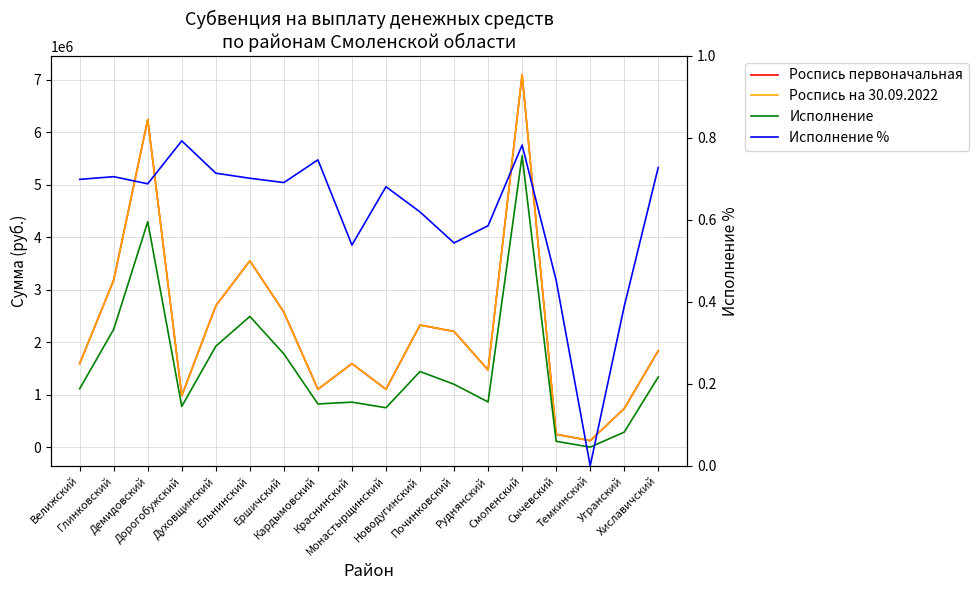

Reading left to right, list all the values displayed in this chart.

Роспись первоначальная: 1591200.0	3182400.0	6242400.0	979200.0	2692800.0	3549600.0	2570400.0	1101600.0	1591200.0	1101600.0	2325600.0	2203200.0	1468800.0	7099200.0	244800.0	122400.0	734400.0	1836000.0
Роспись на 30.09.2022: 1591200.0	3182400.0	6242400.0	979200.0	2692800.0	3549600.0	2570400.0	1101600.0	1591200.0	1101600.0	2325600.0	2203200.0	1468800.0	7099200.0	244800.0	122400.0	734400.0	1836000.0
Исполнение: 1111800.0	2244679.3	4293981.0	776174.0	1922000.0	2489760.0	1776000.0	822150.0	856800.0	750000.0	1440000.0	1197700.0	860120.0	5554400.0	110800.0	0.0	285600.0	1336200.0
Исполнение %: 0.7	0.7	0.7	0.8	0.7	0.7	0.7	0.7	0.5	0.7	0.6	0.5	0.6	0.8	0.5	0.0	0.4	0.7